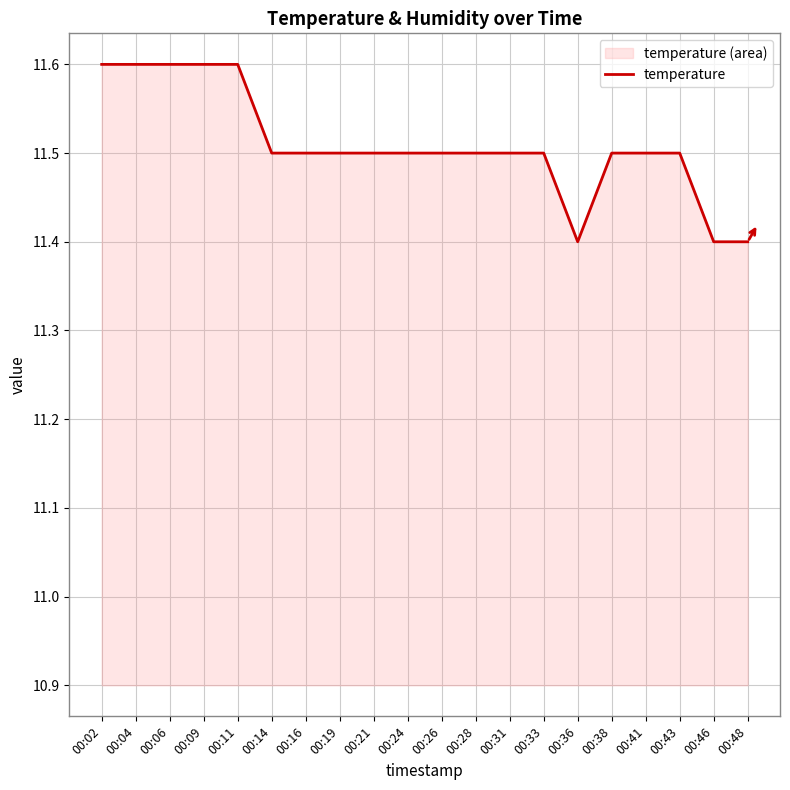

How many values are between 11 and 12?

20